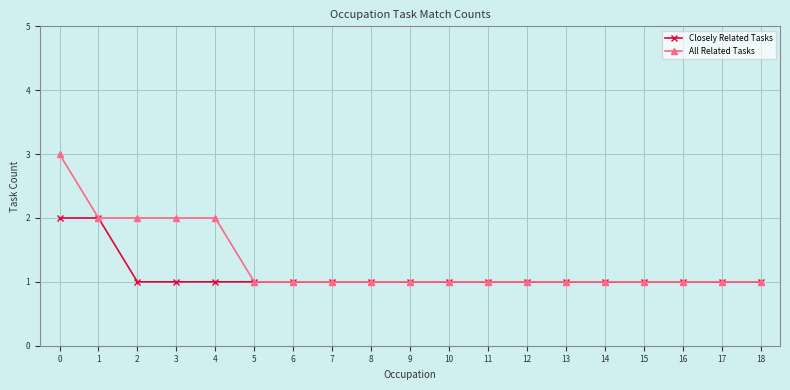

What is the sum of the All Related Tasks values at 16 and 0?

4